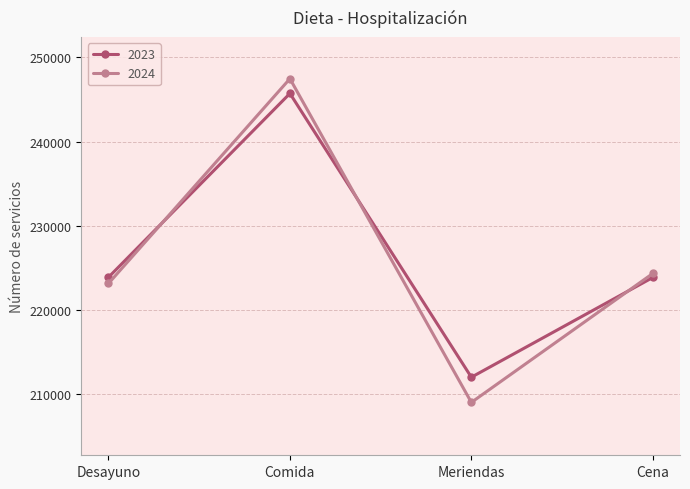

What is the average value of the 2024 series?

226000